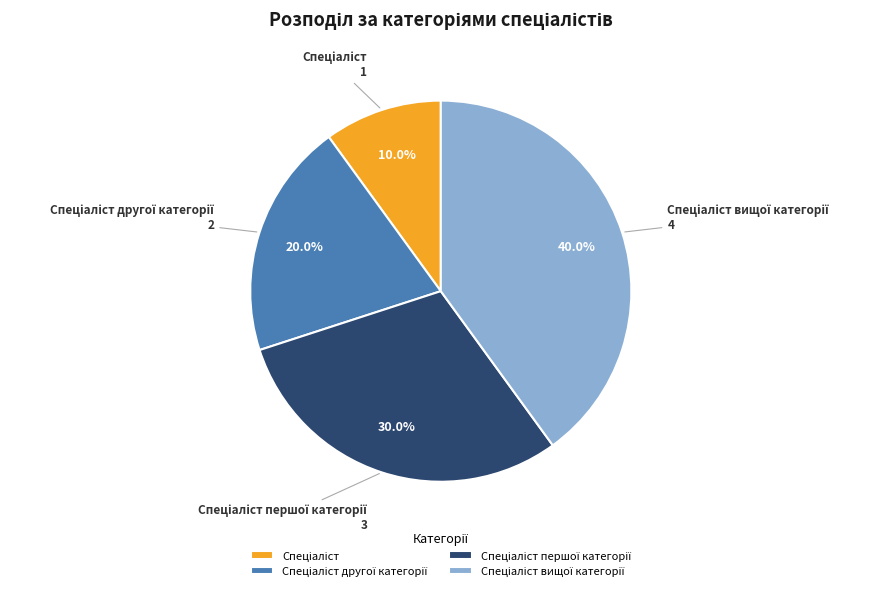

Count the number of slices in the pie.

4